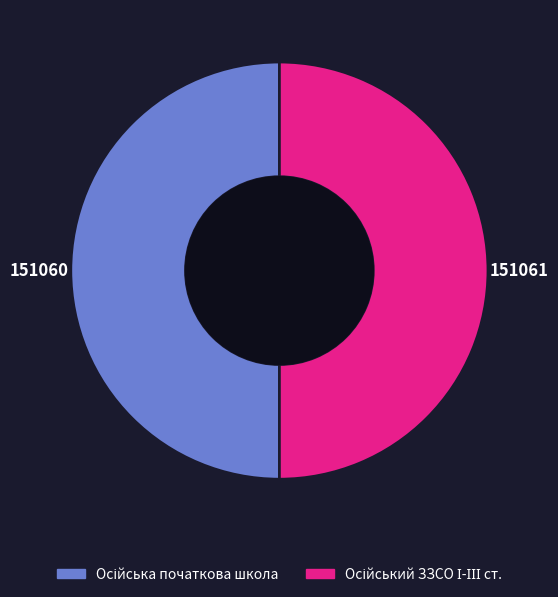

What is the largest slice in the pie chart?

Осійський ЗЗСО І-ІІІ ст.